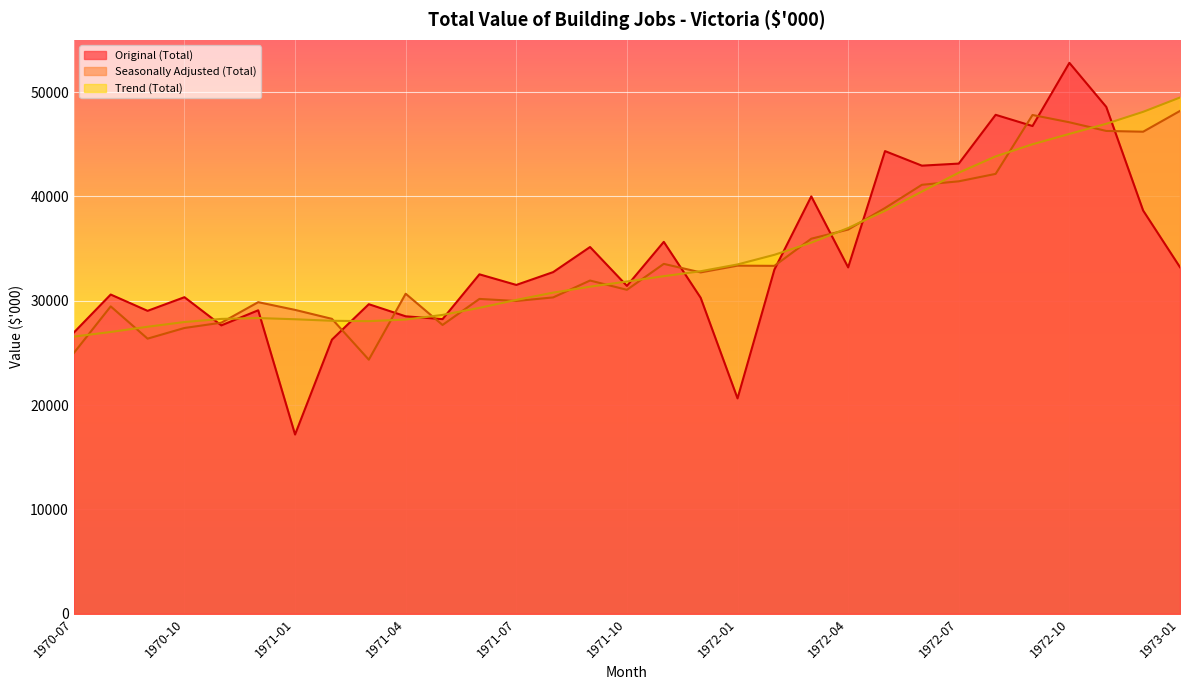

Which category has the lowest value across all series?

1971-01